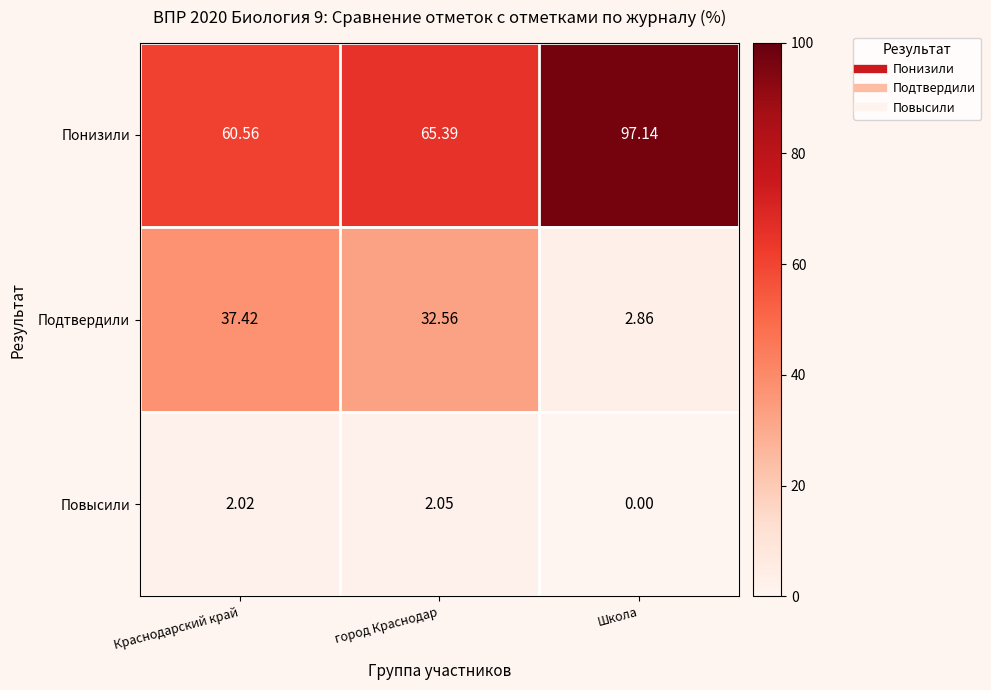

Which category has the highest value in the Повысили series?

город Краснодар